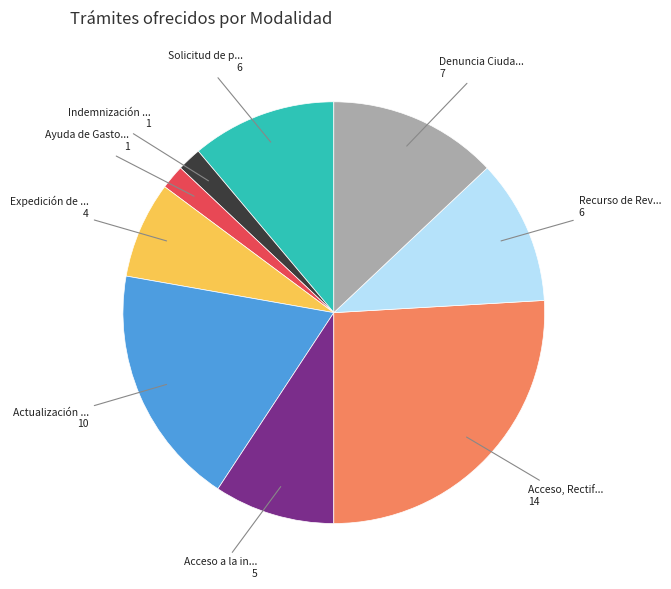

Count the number of slices in the pie.

9